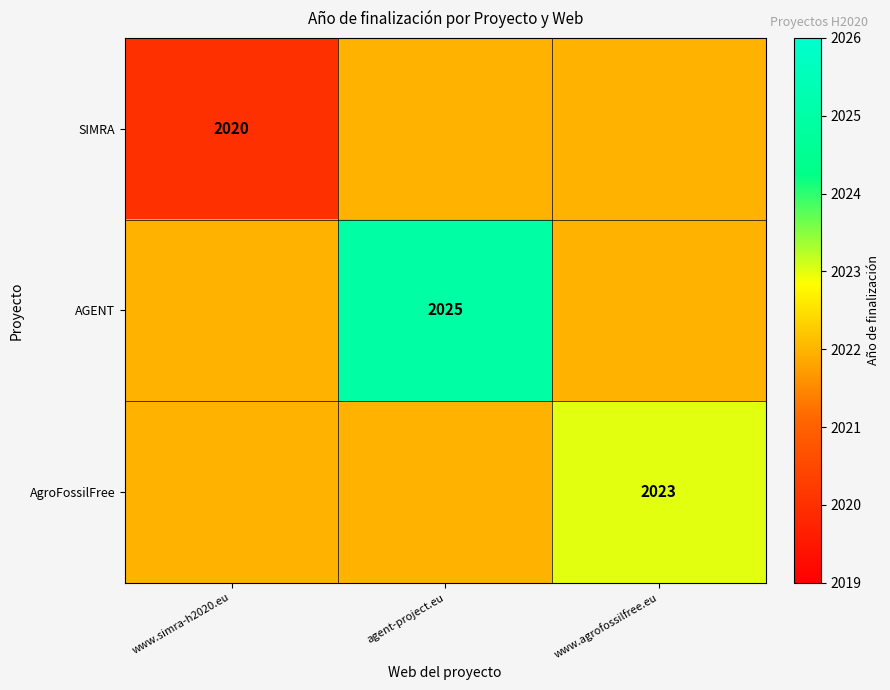

How many series are shown in this chart?

3